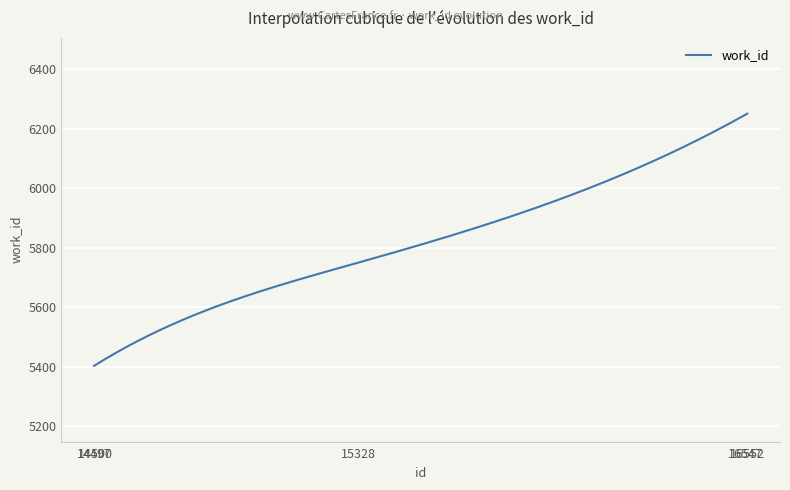

What is the maximum value shown in the chart?

6251.0